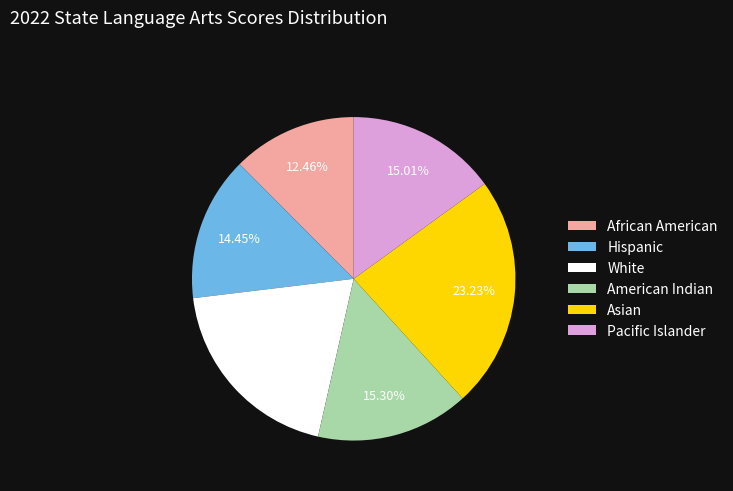

Which slice is the smallest?

African American